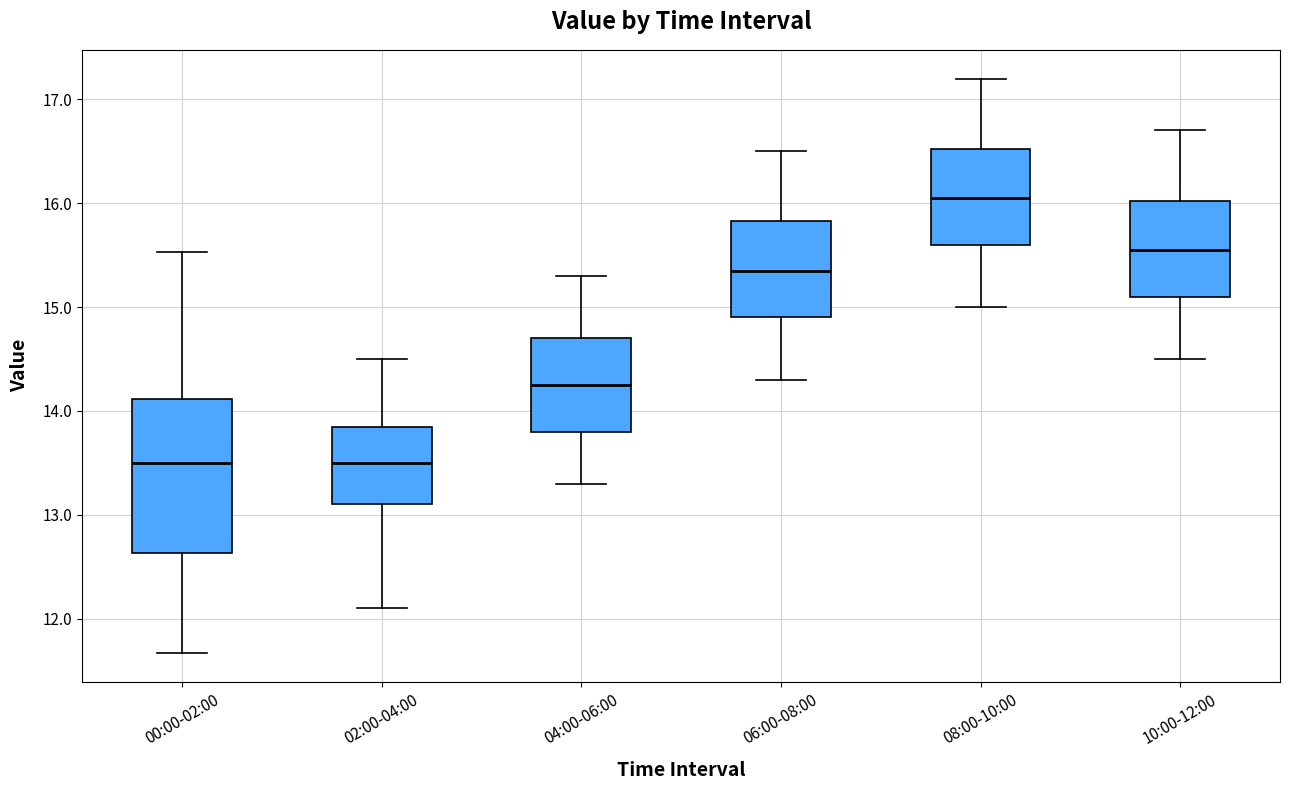

Reading left to right, transcribe this box plot: for each box, give where its median line is, the range the box spans, and where its two whiskers end, as read against the y-axis. The values are not printed on the chart, so give them approximately, as read against the axis.

00:00-02:00: median 13.5, box 12.6 to 14.1, whiskers 11.7 to 15.5
02:00-04:00: median 13.5, box 13.1 to 13.8, whiskers 12.1 to 14.5
04:00-06:00: median 14.3, box 13.8 to 14.7, whiskers 13.3 to 15.3
06:00-08:00: median 15.4, box 14.9 to 15.8, whiskers 14.3 to 16.5
08:00-10:00: median 16.1, box 15.6 to 16.5, whiskers 15.0 to 17.2
10:00-12:00: median 15.6, box 15.1 to 16.0, whiskers 14.5 to 16.7